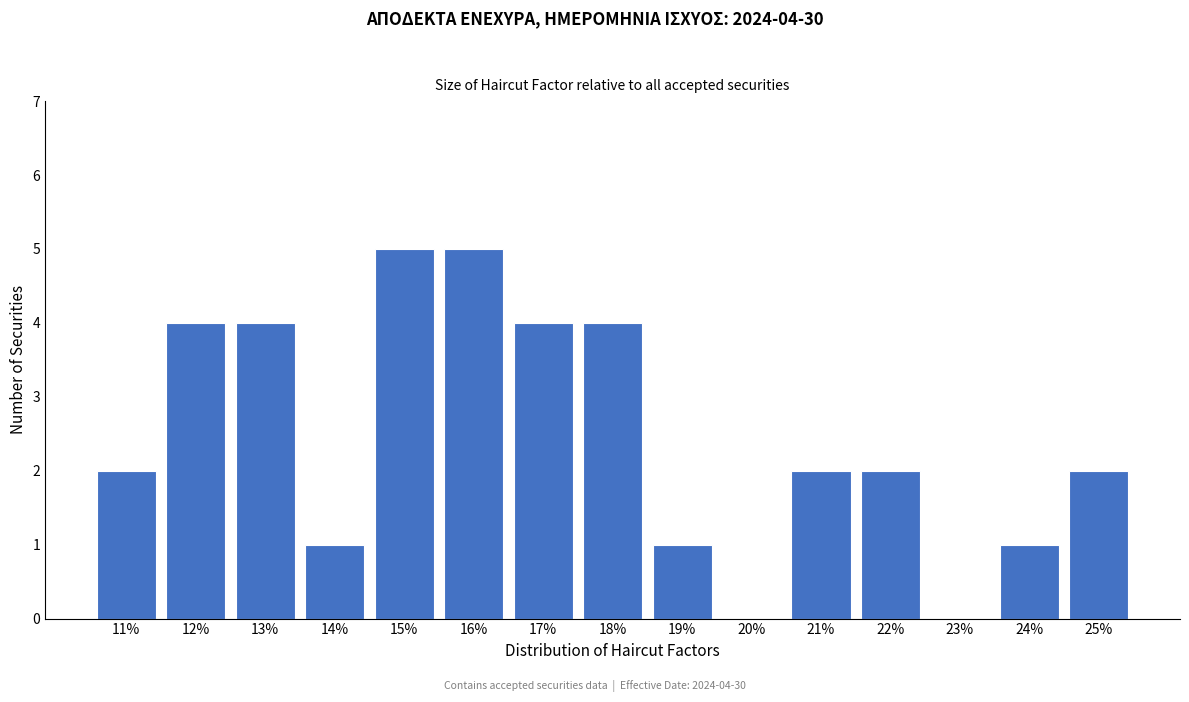

Reading left to right, transcribe all the data shown in this chart.

11%=2	12%=4	13%=4	14%=1	15%=5	16%=5	17%=4	18%=4	19%=1	20%=0	21%=2	22%=2	23%=0	24%=1	25%=2